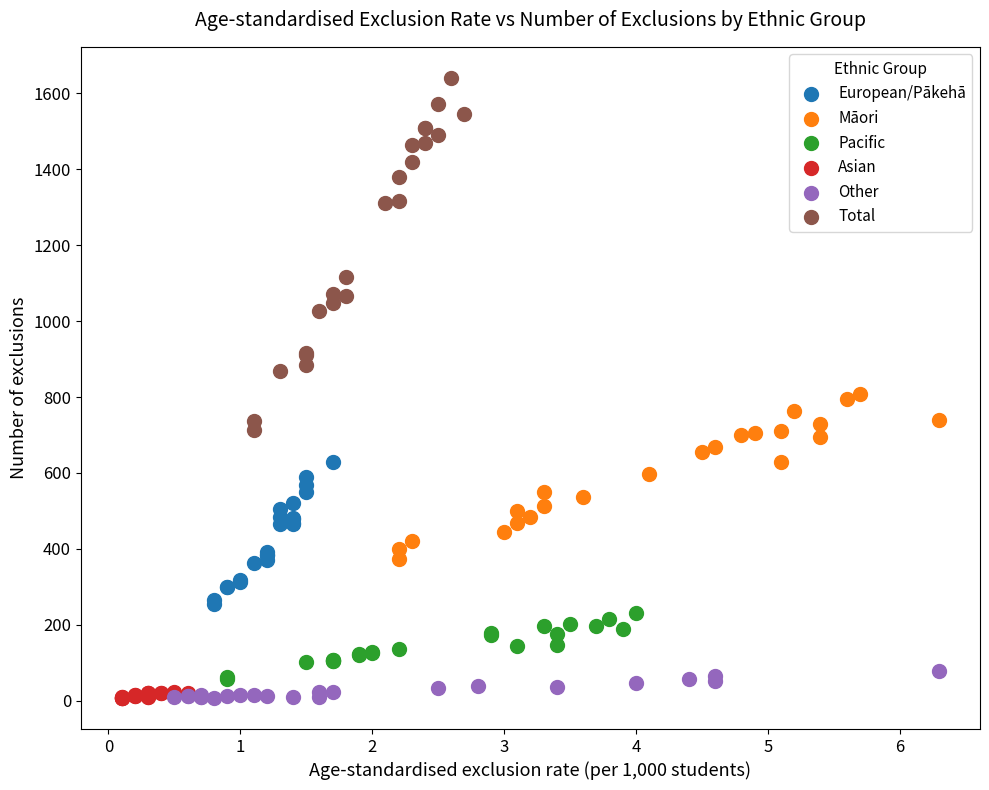

Which series has the largest Y range (max minus min)?

Total